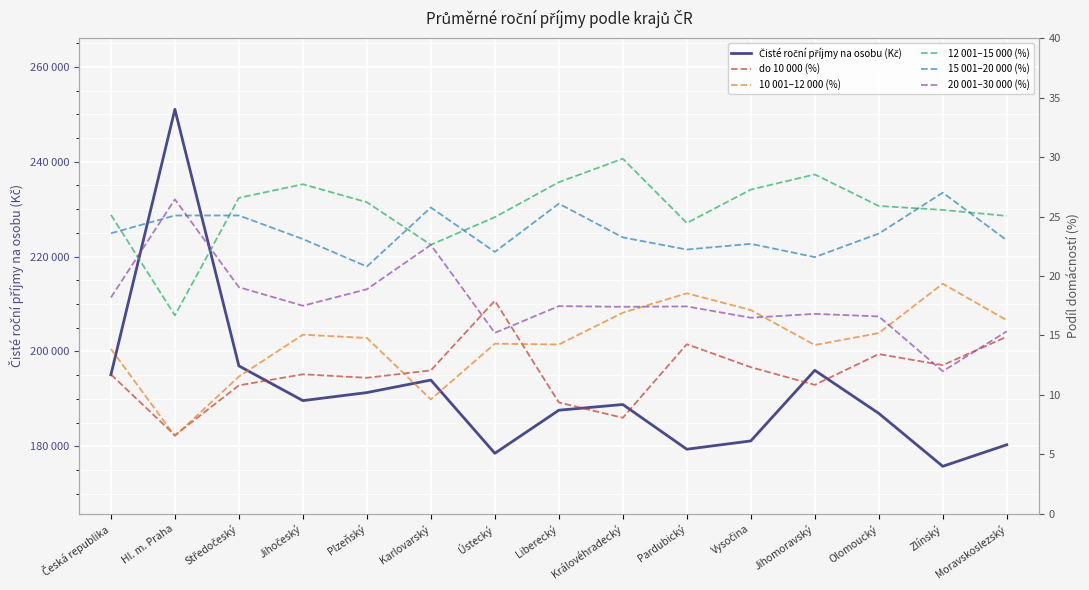

What is the average value of the 12 001–15 000 (%) series?

25.6